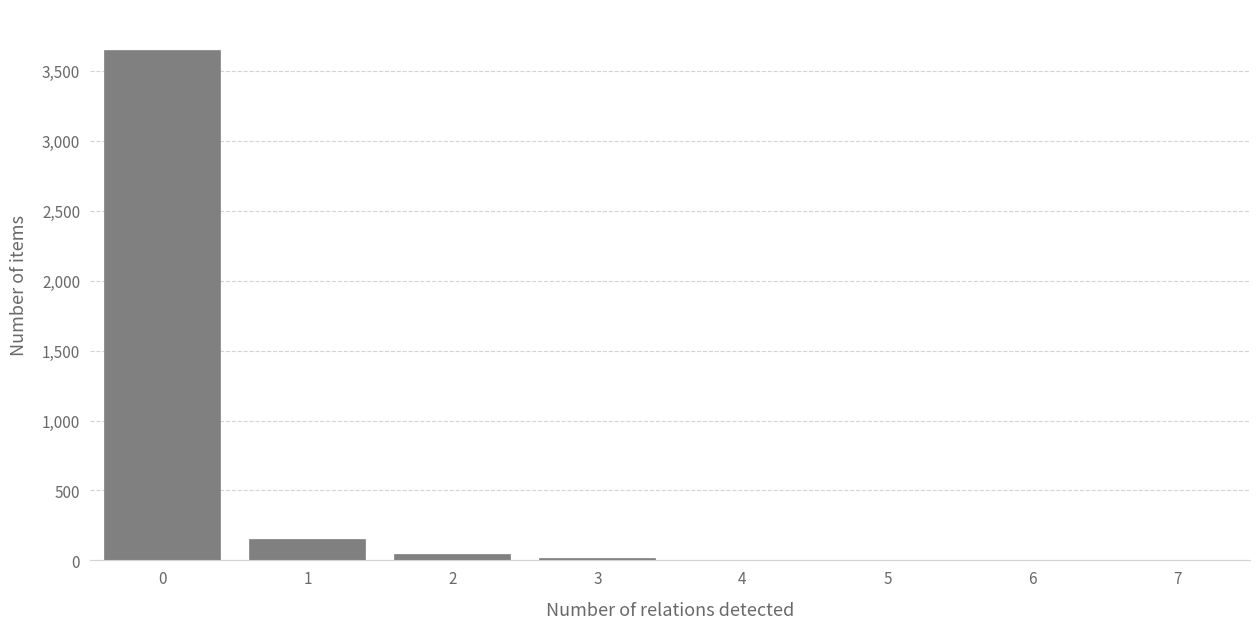

The chart shows a value of 3650 at 0. True or false?

True